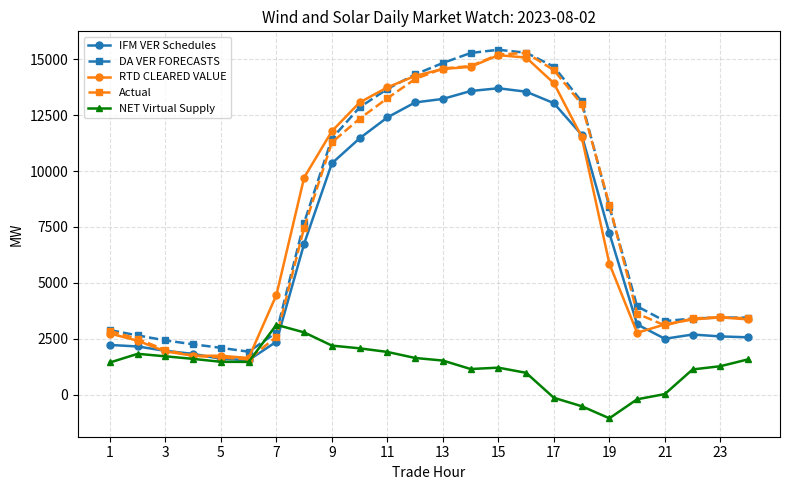

What is the maximum value for RTD CLEARED VALUE?

15186.2